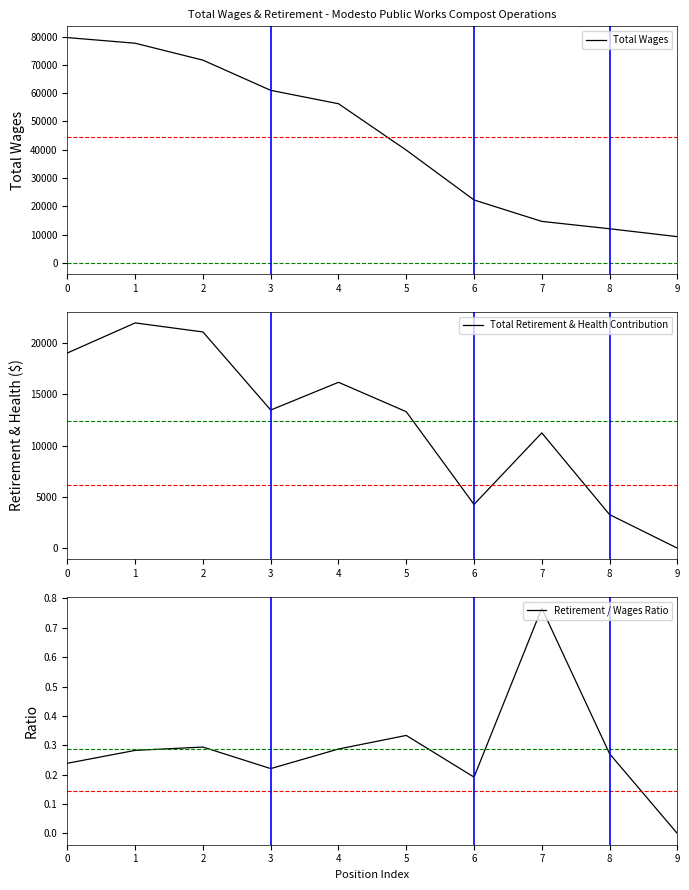

What is the value of the Total Wages point at the 8th from the left?

14663.0